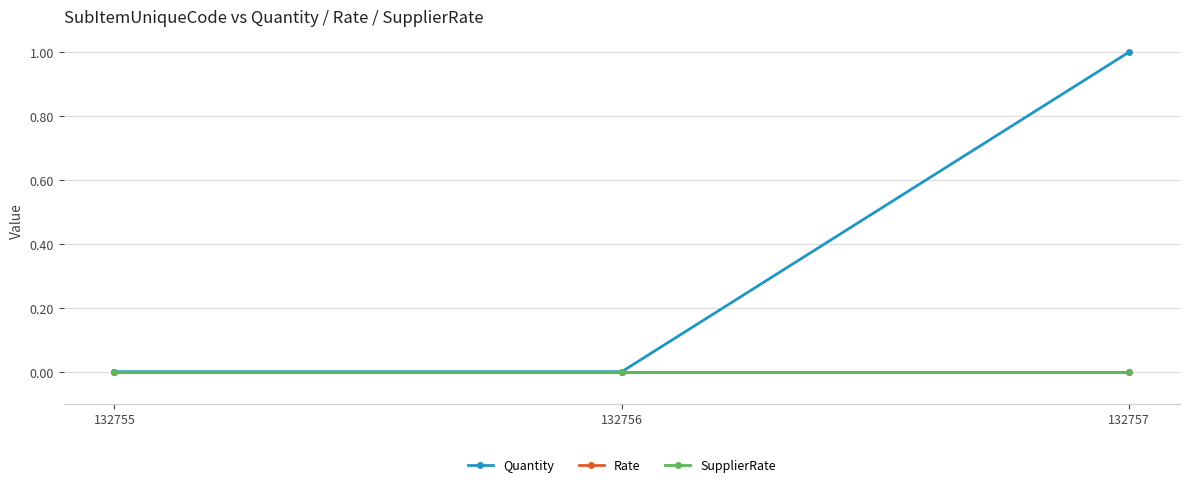

Reading left to right, transcribe all the data shown in this chart.

Quantity: 132755=0	132756=0	132757=1
Rate: 132755=0	132756=0	132757=0
SupplierRate: 132755=0	132756=0	132757=0